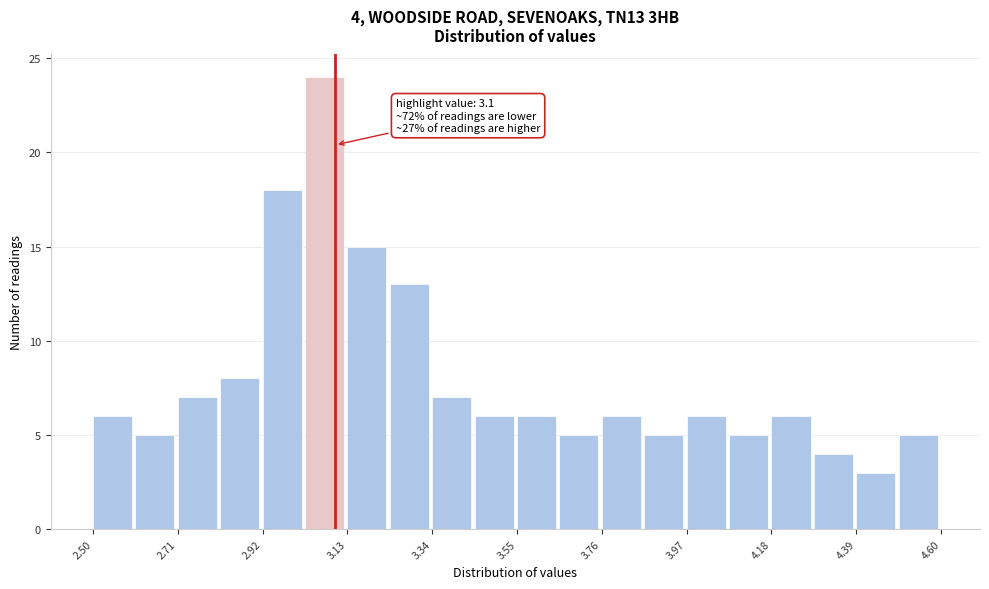

Read against the x-axis, roughly where is the centre of the tallest bar?

3.05